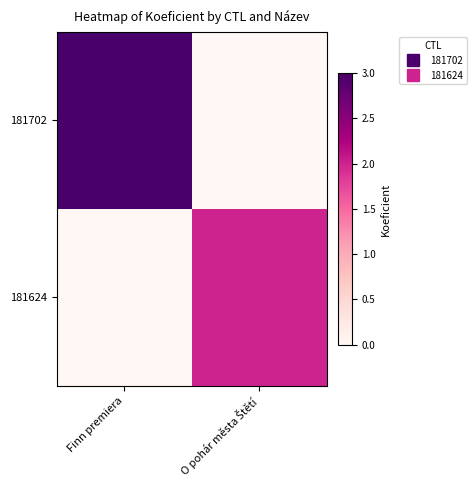

Which series changed the most between Finn premiera and O pohár města Štětí?

181702